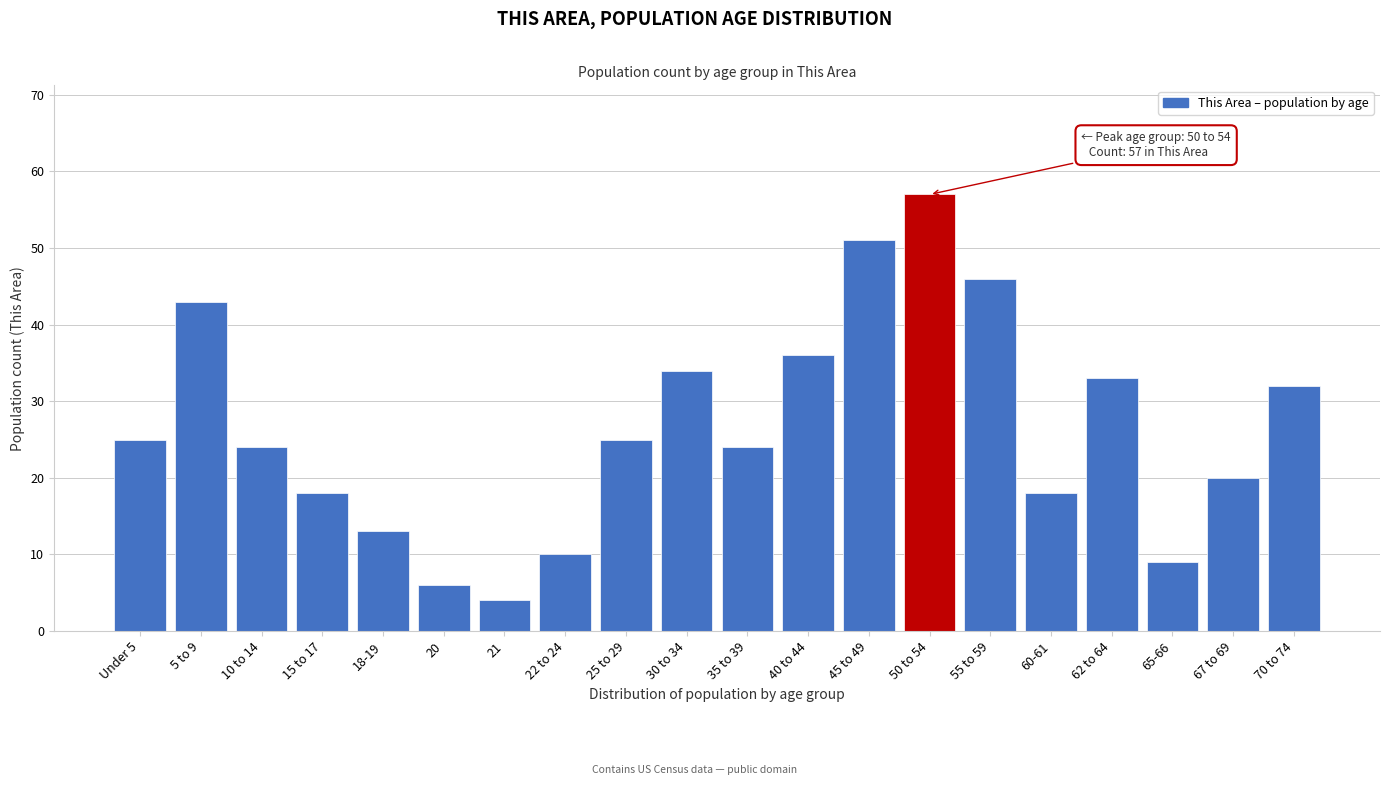

Reading left to right, what are all the values shown in this chart?

Under 5=25	5 to 9=43	10 to 14=24	15 to 17=18	18-19=13	20=6	21=4	22 to 24=10	25 to 29=25	30 to 34=34	35 to 39=24	40 to 44=36	45 to 49=51	50 to 54=57	55 to 59=46	60-61=18	62 to 64=33	65-66=9	67 to 69=20	70 to 74=32